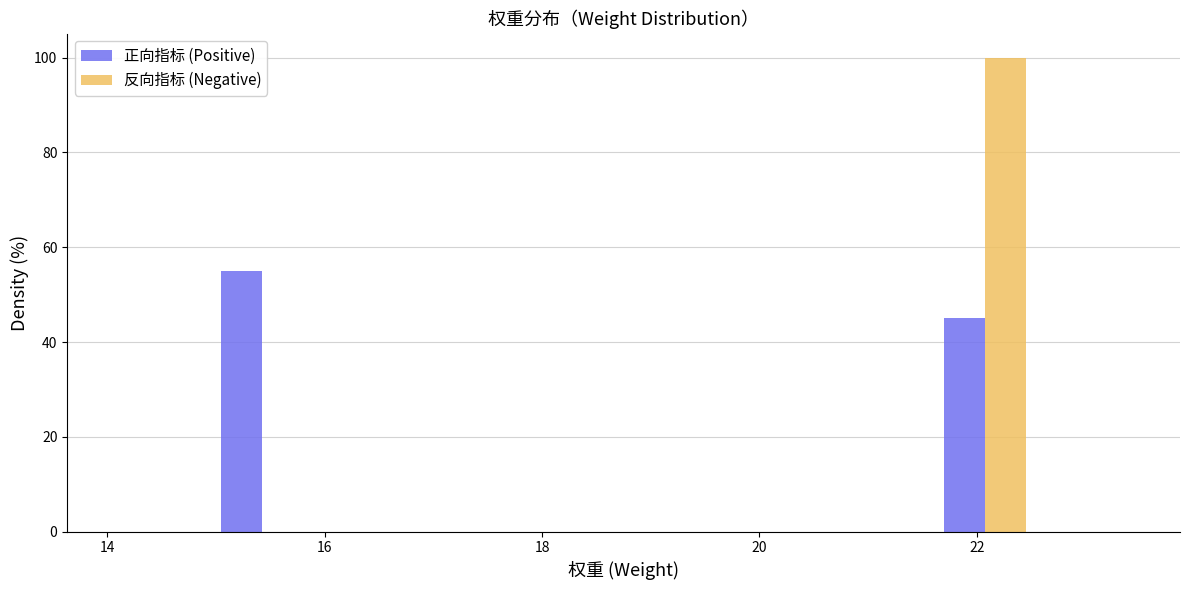

Reading left to right, transcribe this chart: for each range on the x-axis, give the height of each series' bar. Neither the bar edges nor the heights are printed on the chart, so give them approximately, as read against the axes.

14.00 to 14.95: 正向指标 (Positive)=0	反向指标 (Negative)=0
14.95 to 15.90: 正向指标 (Positive)=56	反向指标 (Negative)=0
15.90 to 16.85: 正向指标 (Positive)=0	反向指标 (Negative)=0
16.85 to 17.80: 正向指标 (Positive)=0	反向指标 (Negative)=0
17.80 to 18.75: 正向指标 (Positive)=0	反向指标 (Negative)=0
18.75 to 19.70: 正向指标 (Positive)=0	反向指标 (Negative)=0
19.70 to 20.65: 正向指标 (Positive)=0	反向指标 (Negative)=0
20.65 to 21.60: 正向指标 (Positive)=0	反向指标 (Negative)=0
21.60 to 22.55: 正向指标 (Positive)=46	反向指标 (Negative)=100
22.55 to 23.50: 正向指标 (Positive)=0	反向指标 (Negative)=0